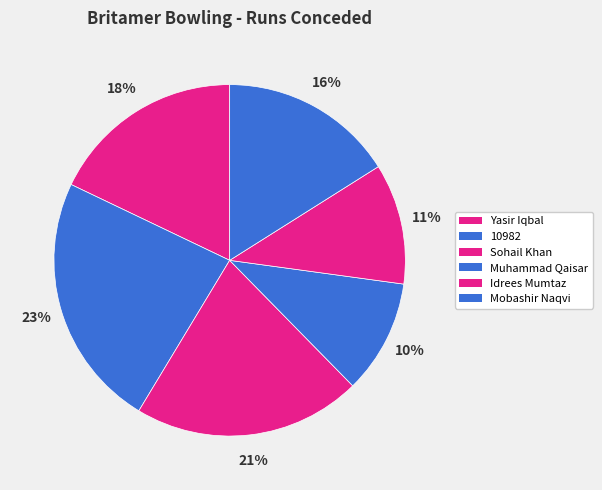

Which has a higher value, Muhammad Qaisar or 10982?

10982